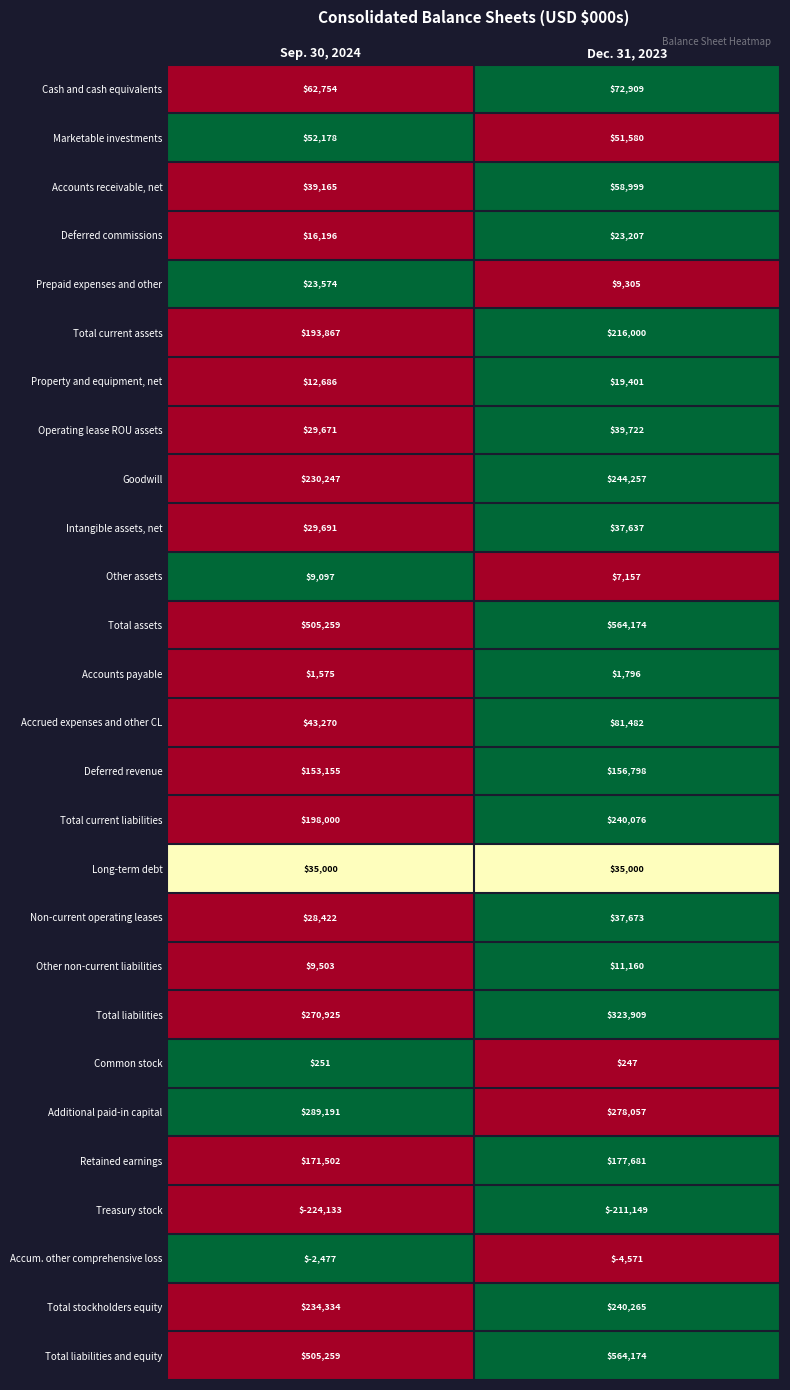

At how many categories does at least one series exceed 0?

2